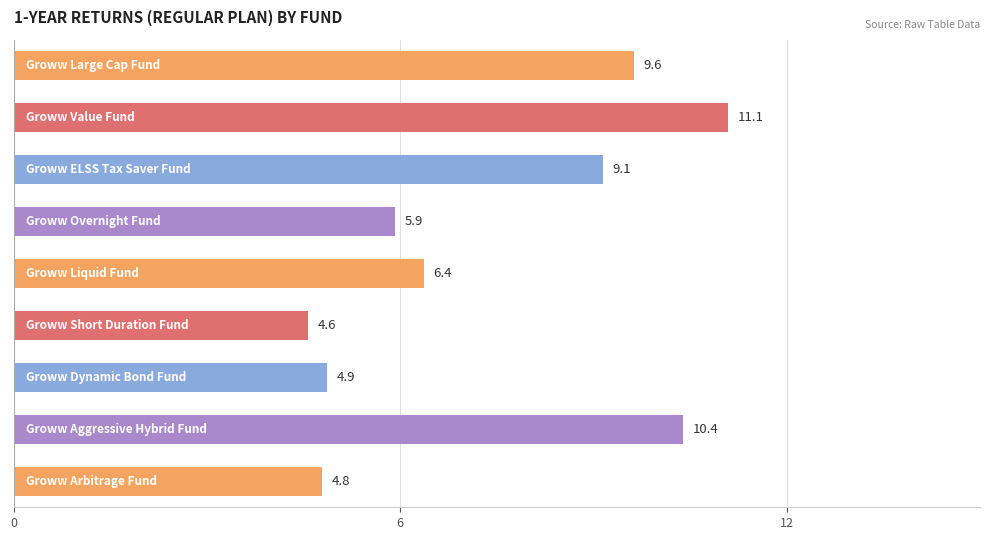

What is the sum of all values?

66.8